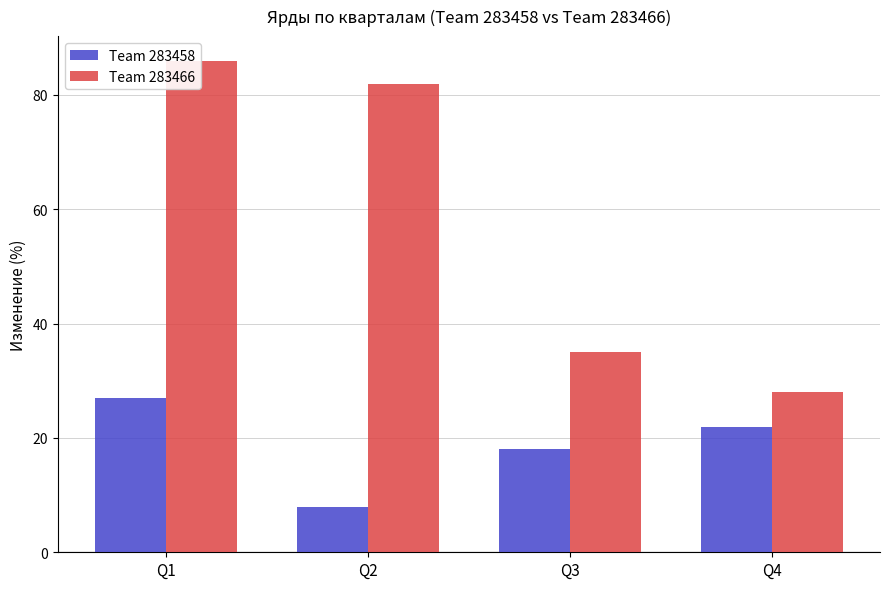

The Team 283458 series shows 18 at Q3. True or false?

True